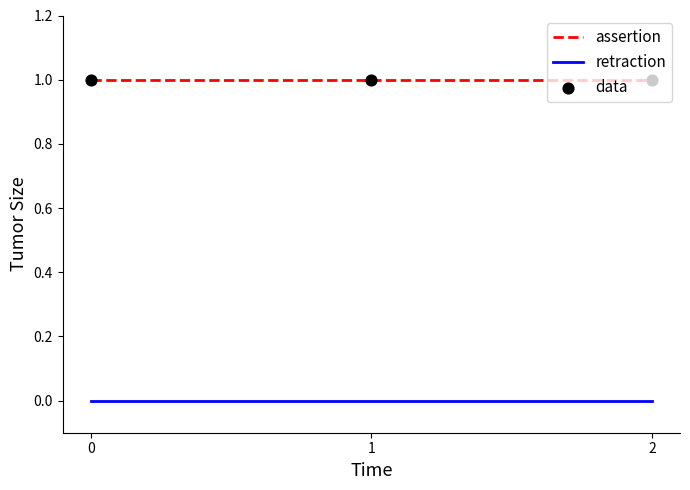

Which series has the largest total across all categories?

assertion